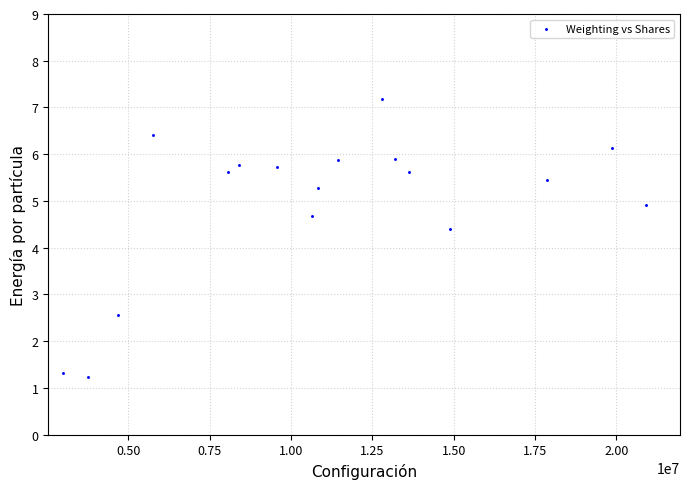

What Y value in the scatter plot is closest to 4?

4.4